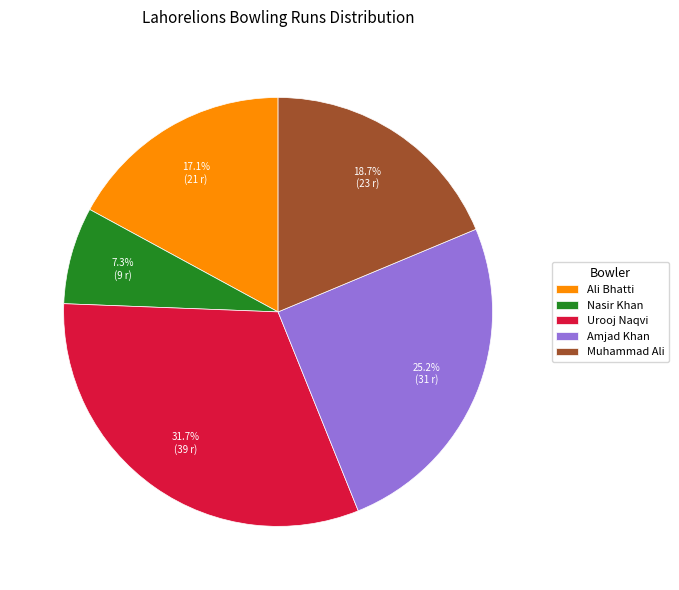

To the nearest percent, what portion does Amjad Khan represent?

25%